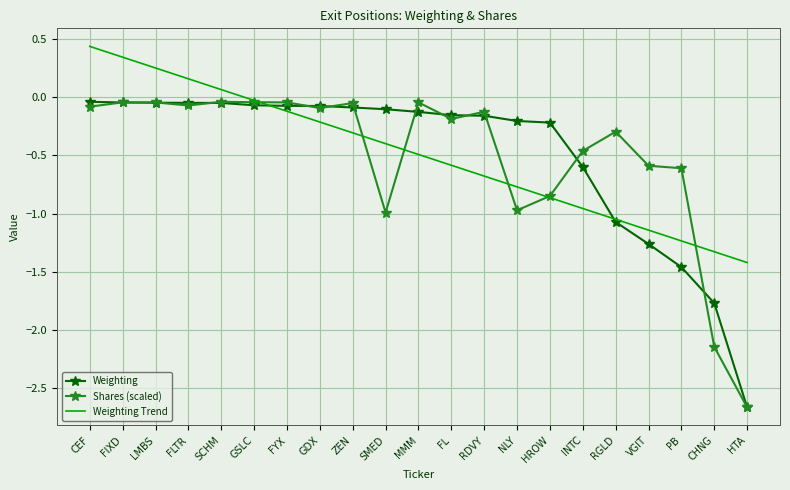

Is it true that Shares (scaled) equals -0.3 at HROW?

False